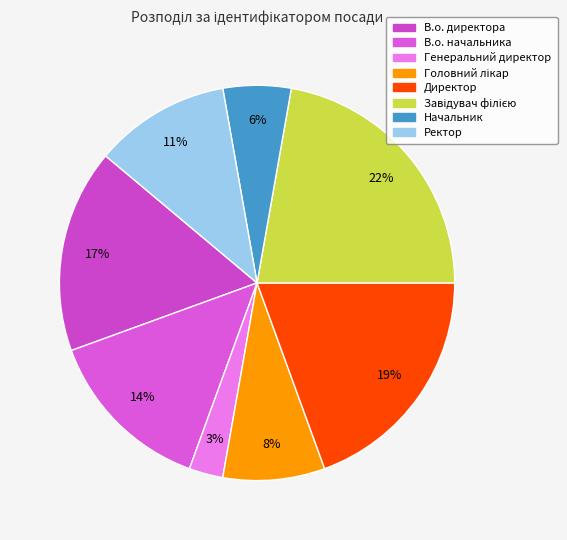

Is Головний лікар the majority of the pie?

No